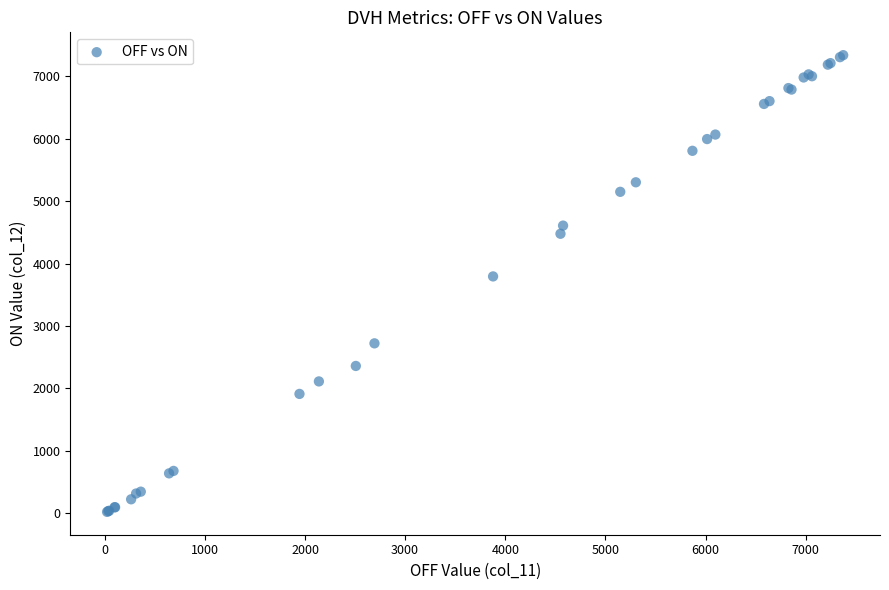

What Y value in the scatter plot is closest to 3679?

3793.5